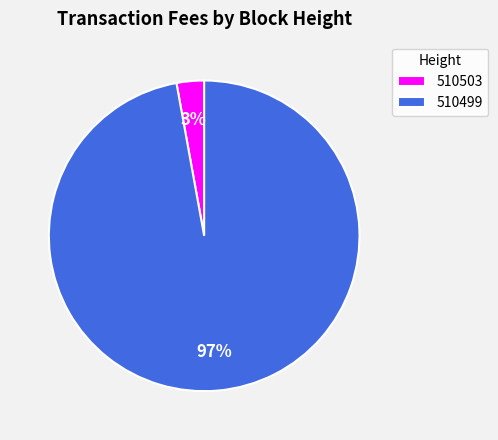

Count the number of slices in the pie.

2